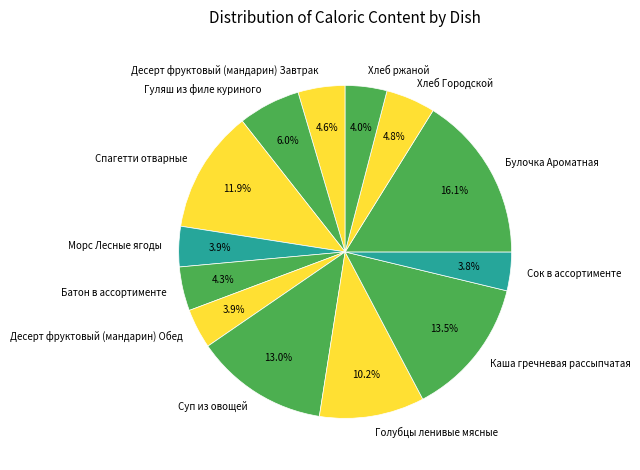

What is the largest slice in the pie chart?

Булочка Ароматная